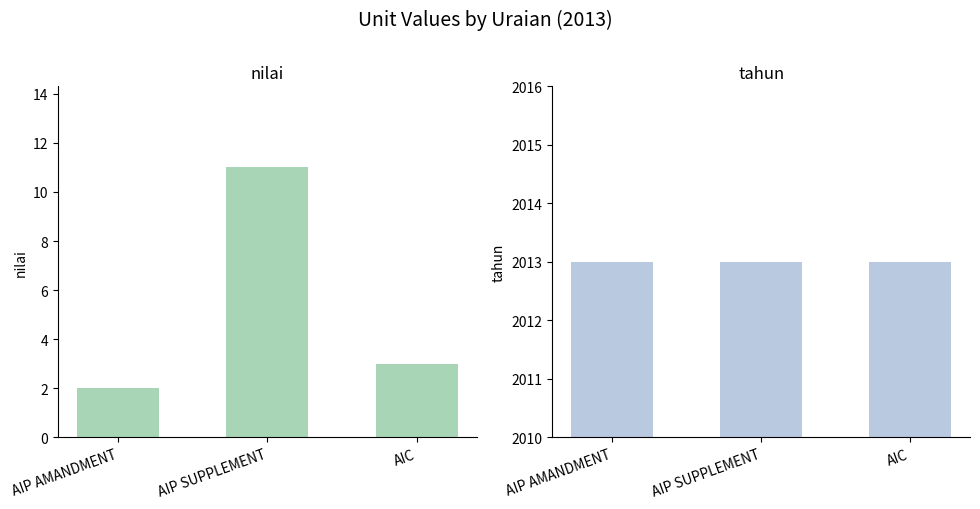

What is the value of the tahun bar at the 2nd from the left?

2013